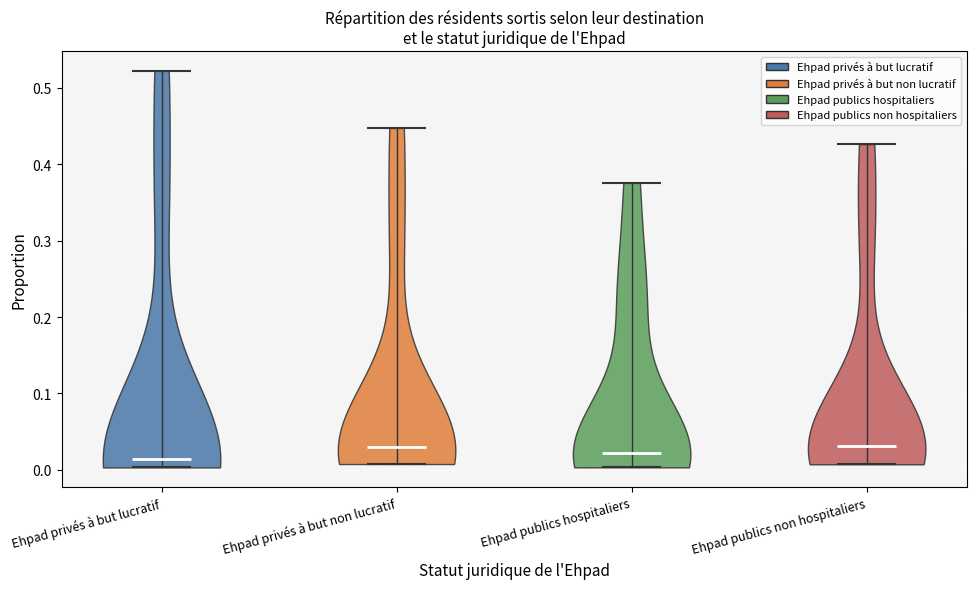

What is the lowest point the violin for Ehpad publics non hospitaliers reaches on the y-axis? The values are not printed on the chart, so give them approximately, as read against the axis.

0.01